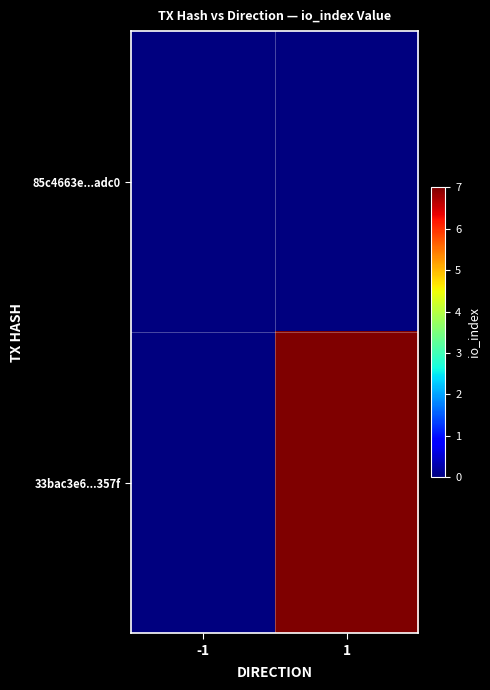

Which series has the widest spread of values?

33bac3e6...357f